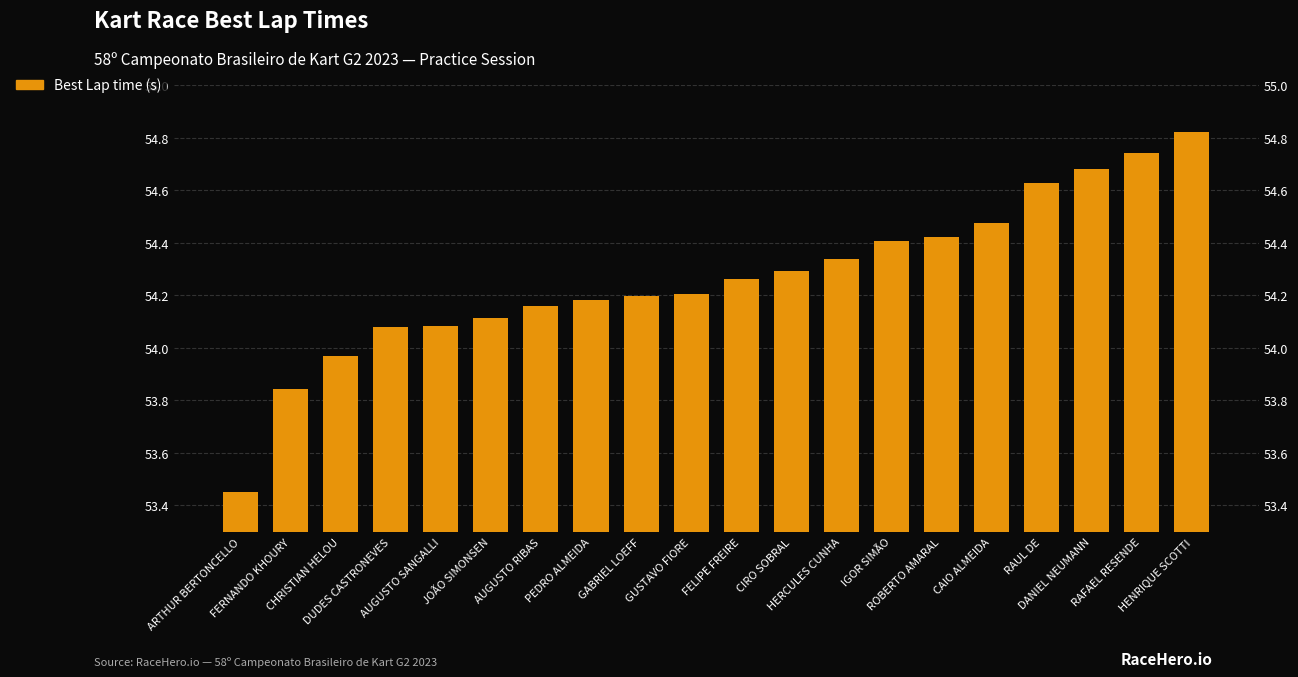

How many distinct data groups are displayed?

1